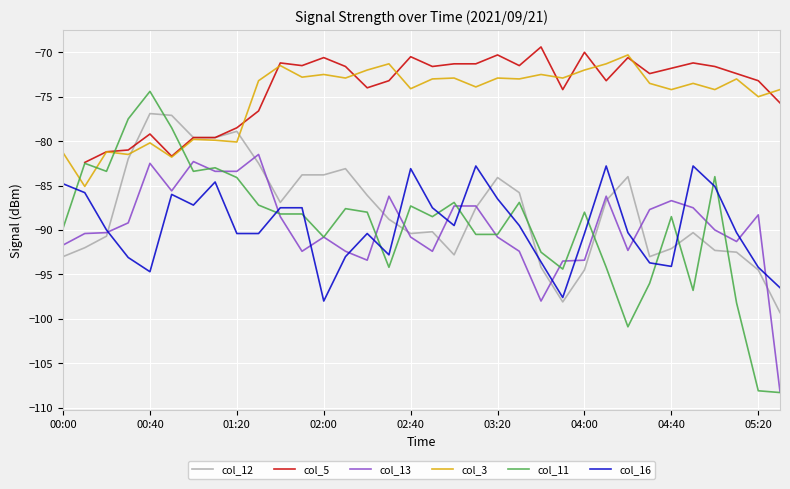

True or false: col_12 has more than 0 interior local peaks.

True